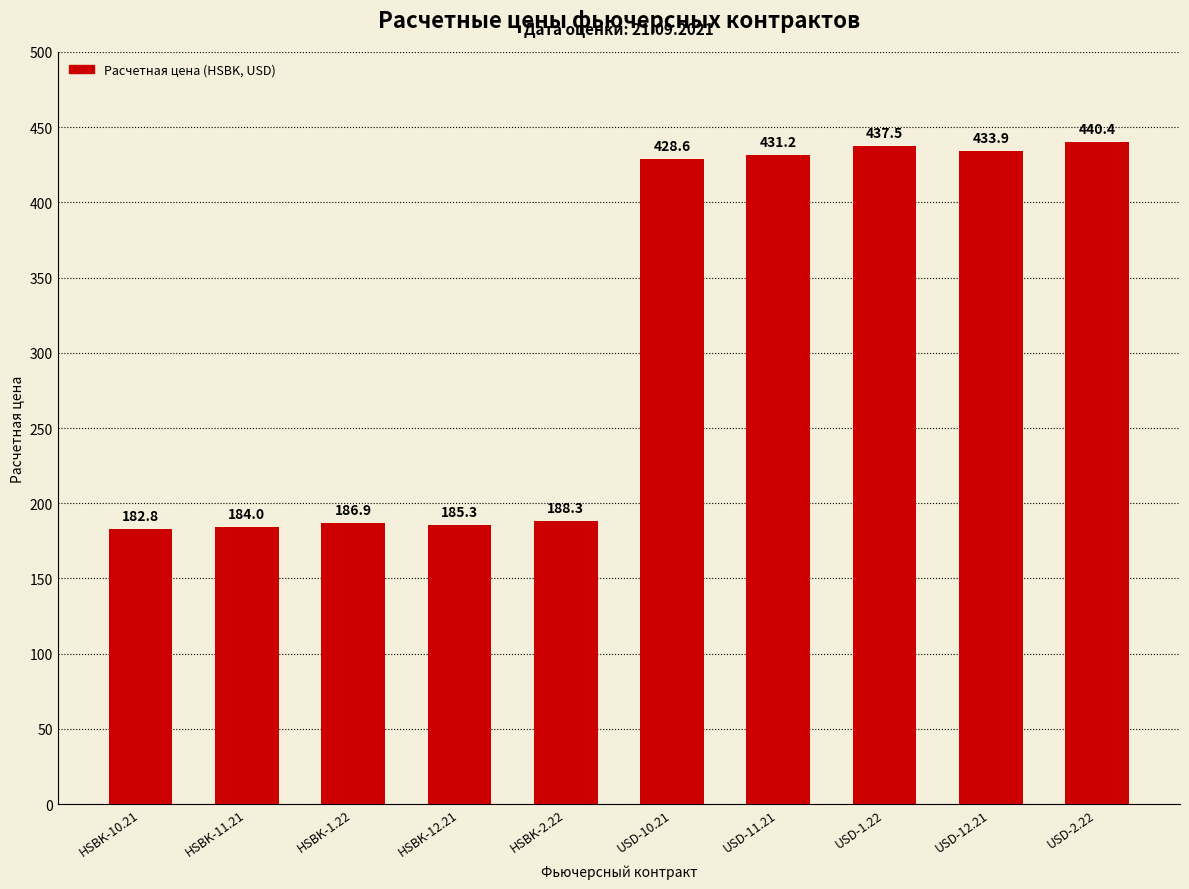

How many data points are above 428?

5